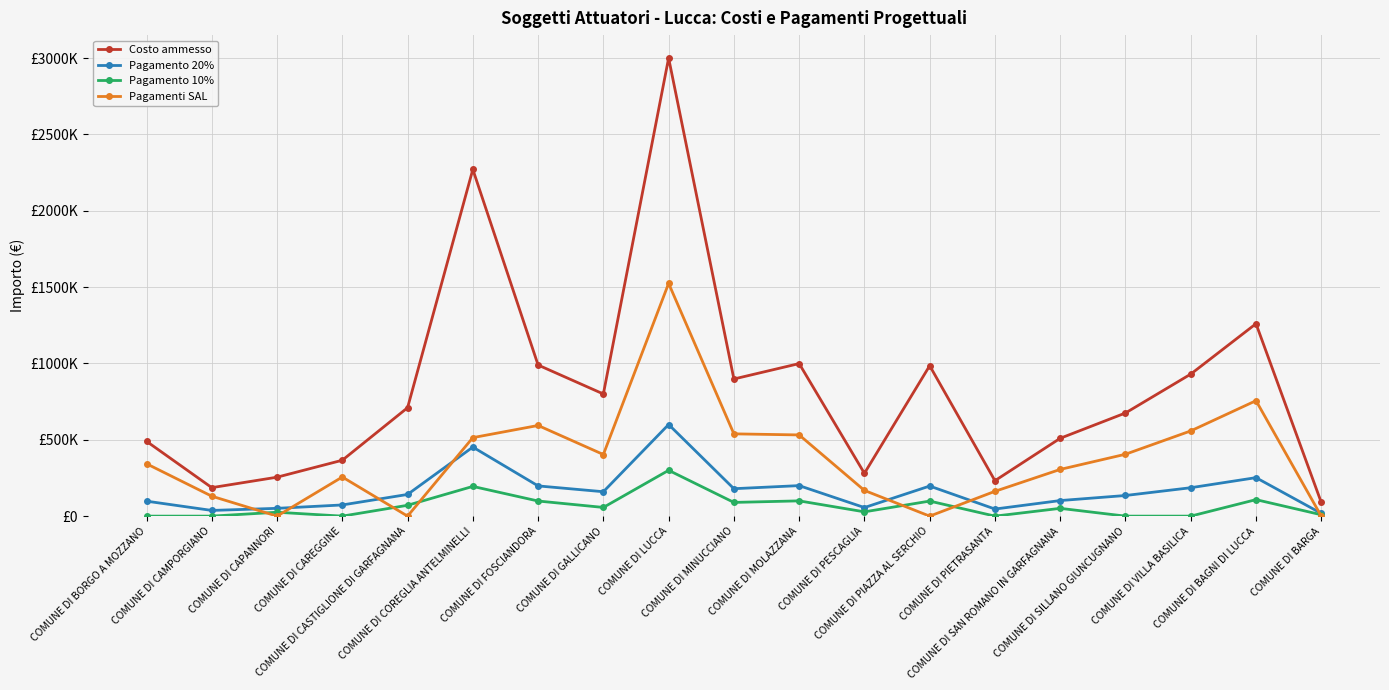

True or false: Costo ammesso and Pagamento 10% cross at least once.

False